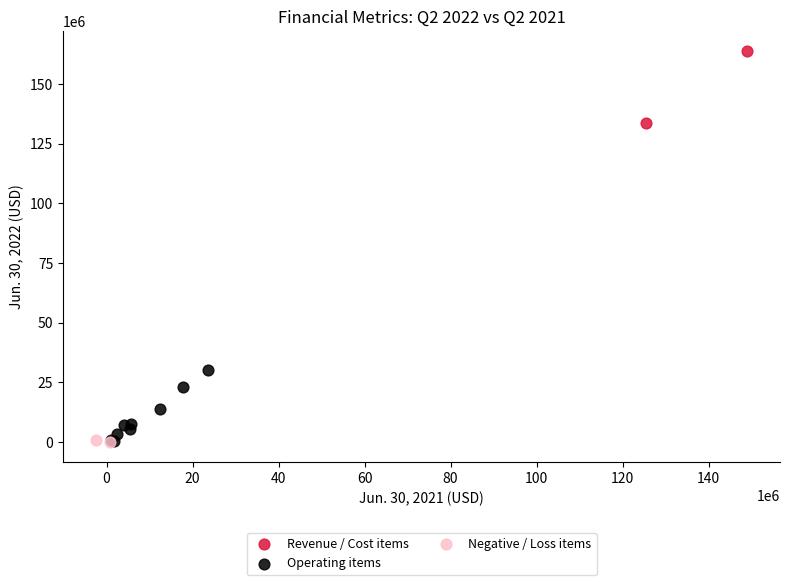

What are all the series names shown in the legend?

Revenue / Cost items, Operating items, Negative / Loss items